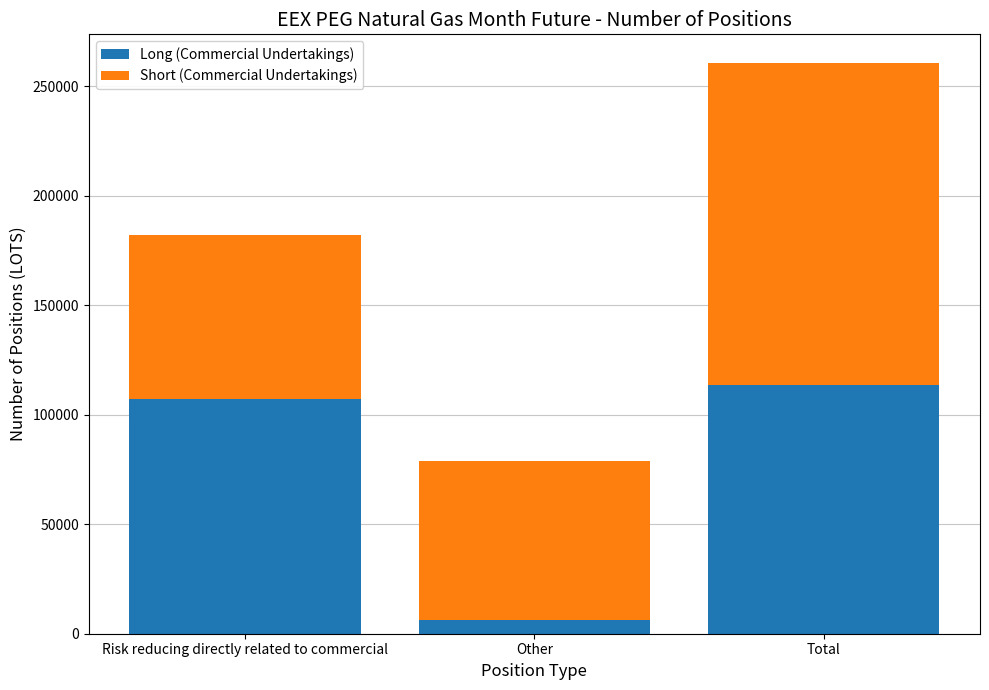

What is the difference between the maximum and minimum values in the Long (Commercial Undertakings) series?

107172.0